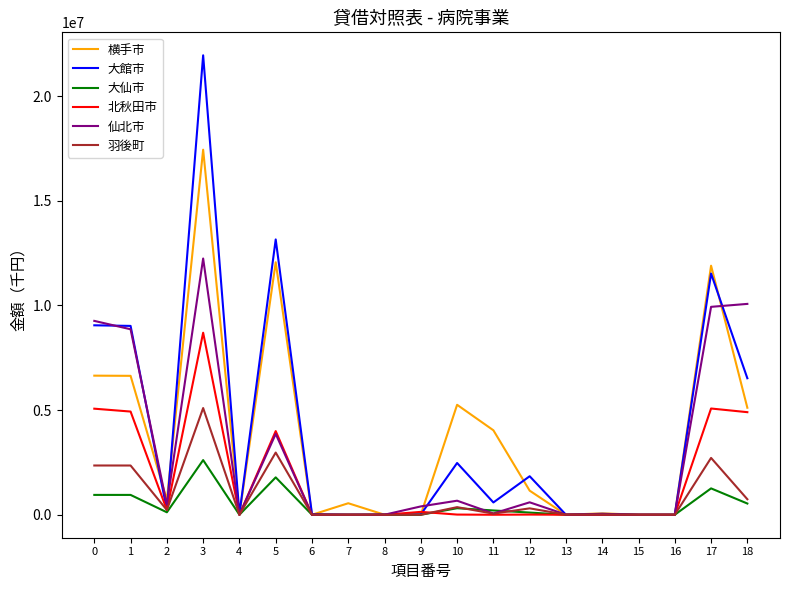

The value of 横手市 at 13 is 0. True or false?

True